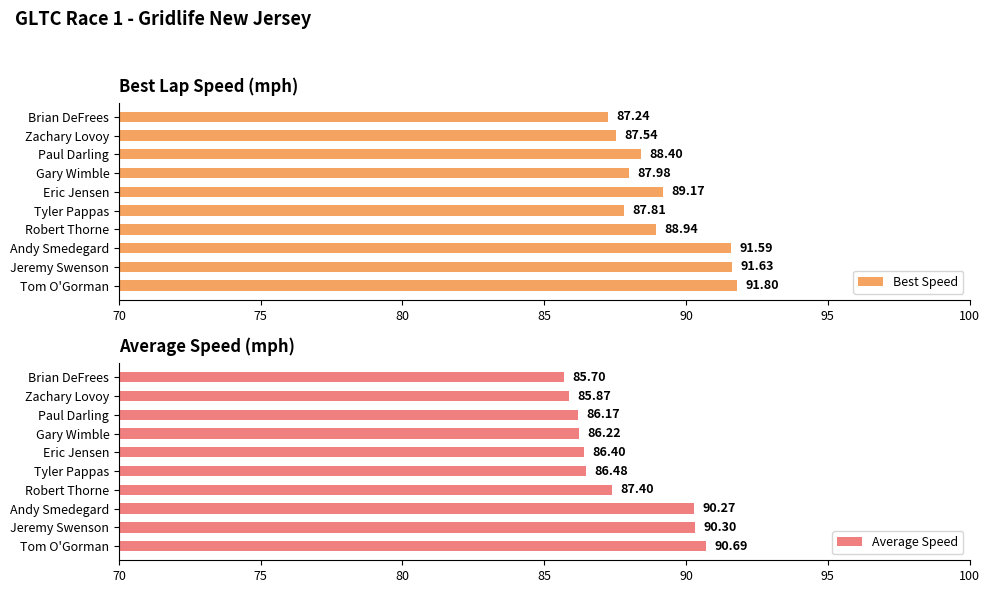

Where is Average Speed nearest to the value 88?

Robert Thorne